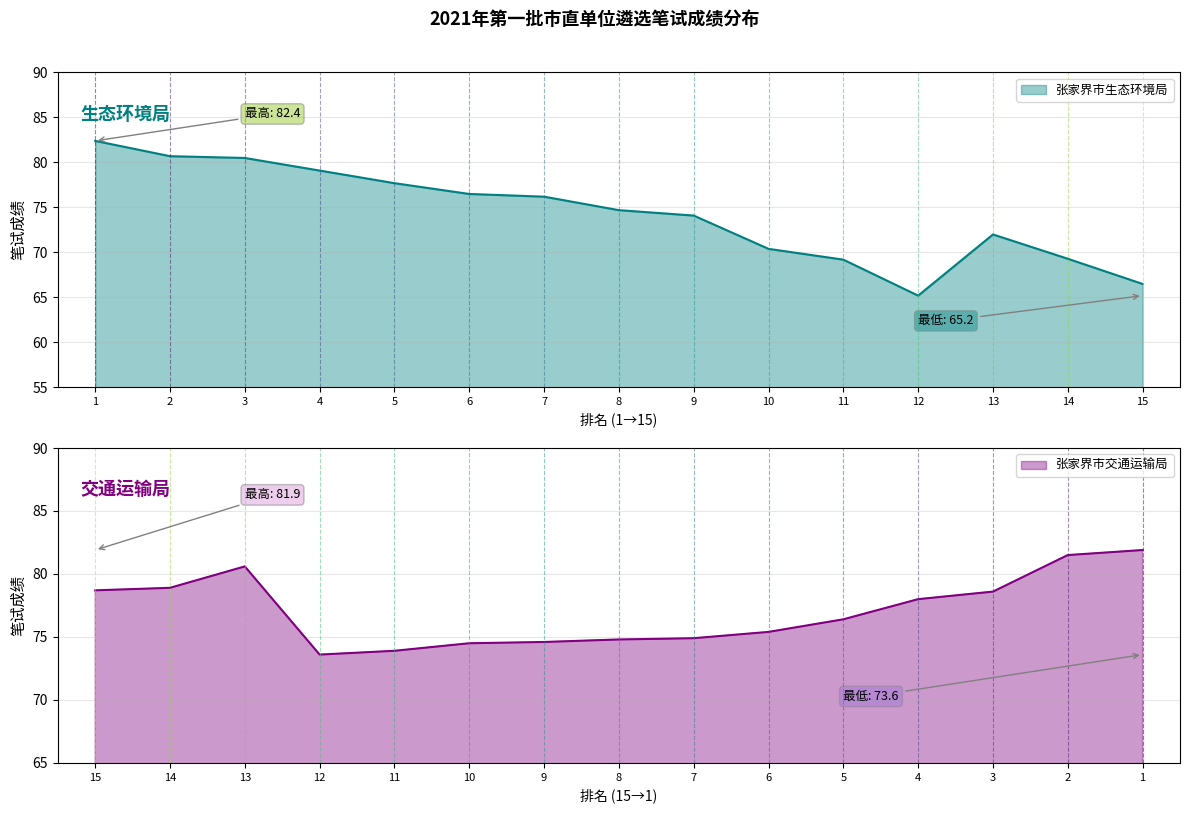

Which category has the lowest value across all series?

12